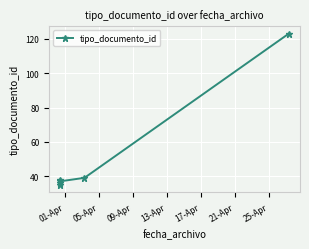

What is the value of the 4th point from the left?

37